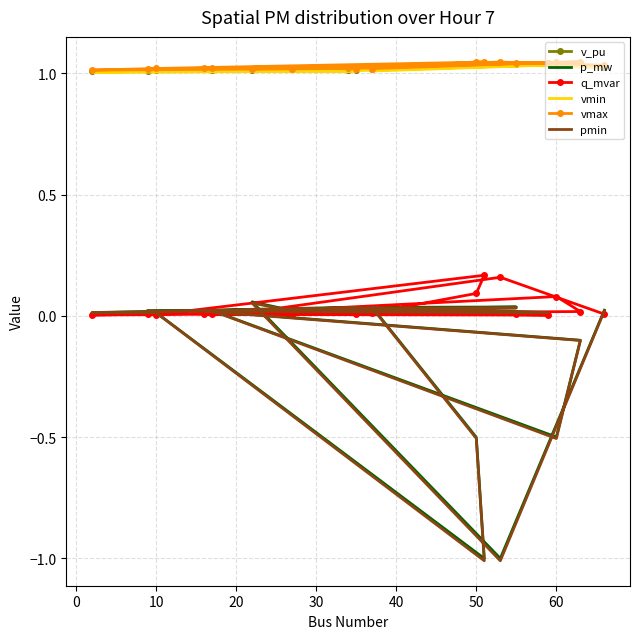

What value does the vmin series have at 10?

1.0